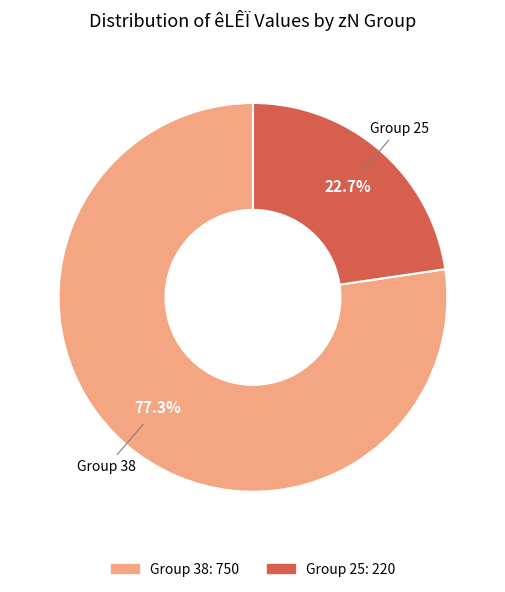

Is there any slice that represents more than half of the pie?

Yes